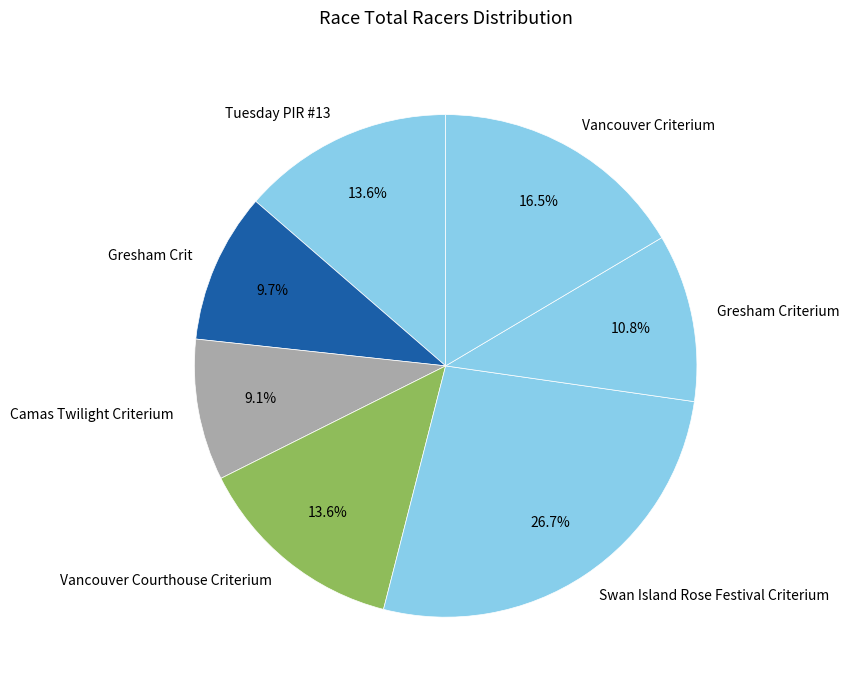

How many segments does this pie chart have?

7